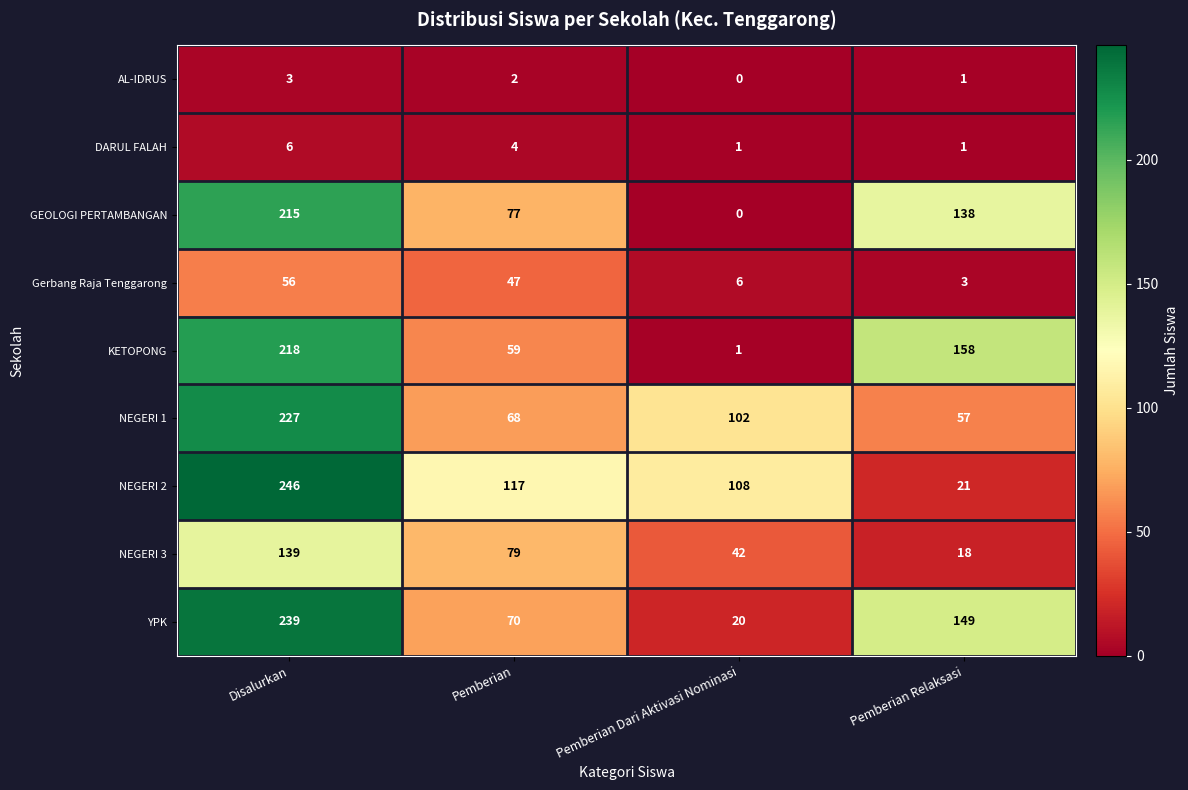

How many categories are shown in the chart?

4